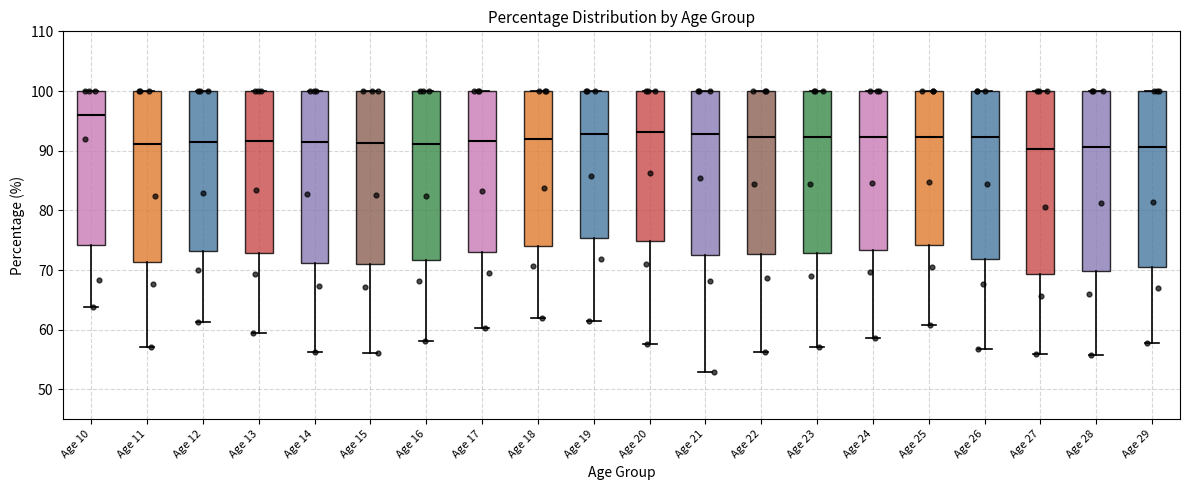

Reading left to right, read every box against the y-axis: the position of its median line, the range the box covers, and the ends of its whiskers. The values are not printed on the chart, so give them approximately, as read against the axis.

Age 10: median 96, box 74 to 100, whiskers 64 to 100
Age 11: median 91, box 71 to 100, whiskers 57 to 100
Age 12: median 92, box 73 to 100, whiskers 61 to 100
Age 13: median 92, box 73 to 100, whiskers 60 to 100
Age 14: median 91, box 71 to 100, whiskers 56 to 100
Age 15: median 91, box 71 to 100, whiskers 56 to 100
Age 16: median 91, box 72 to 100, whiskers 58 to 100
Age 17: median 92, box 73 to 100, whiskers 60 to 100
Age 18: median 92, box 74 to 100, whiskers 62 to 100
Age 19: median 93, box 75 to 100, whiskers 61 to 100
Age 20: median 93, box 75 to 100, whiskers 58 to 100
Age 21: median 93, box 72 to 100, whiskers 53 to 100
Age 22: median 92, box 73 to 100, whiskers 56 to 100
Age 23: median 92, box 73 to 100, whiskers 57 to 100
Age 24: median 92, box 73 to 100, whiskers 59 to 100
Age 25: median 92, box 74 to 100, whiskers 61 to 100
Age 26: median 92, box 72 to 100, whiskers 57 to 100
Age 27: median 90, box 69 to 100, whiskers 56 to 100
Age 28: median 91, box 70 to 100, whiskers 56 to 100
Age 29: median 91, box 71 to 100, whiskers 58 to 100